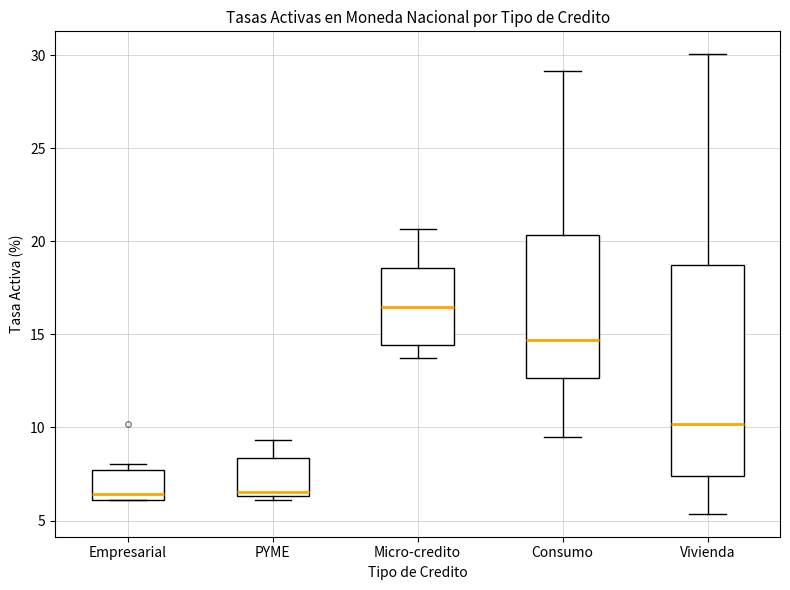

Where is the upper edge of the box for Vivienda on the y-axis? The values are not printed on the chart, so give them approximately, as read against the axis.

18.5